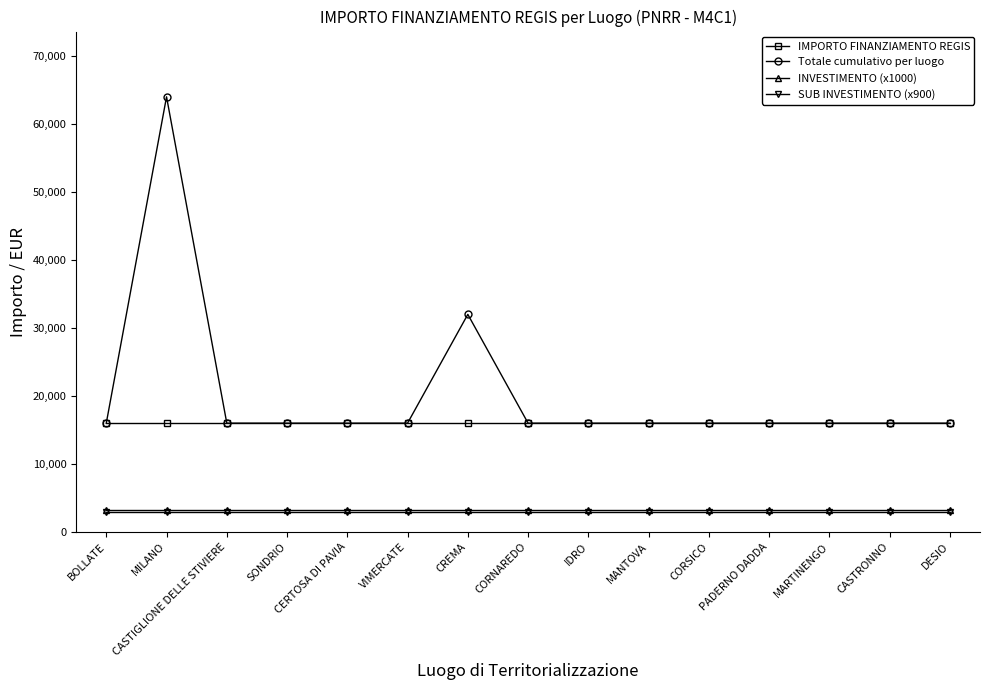

What is the highest value of the SUB INVESTIMENTO (x900) series?

2880